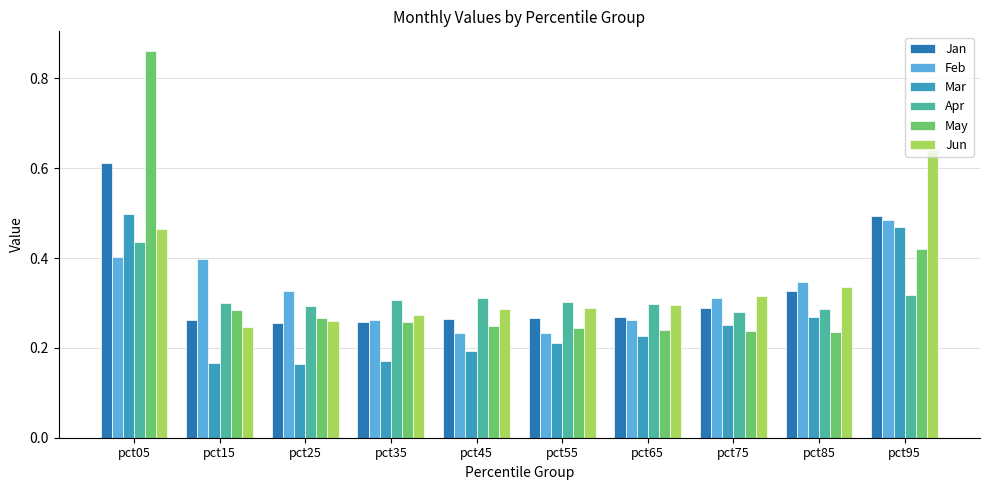

Which label corresponds to the largest value in the chart?

pct05